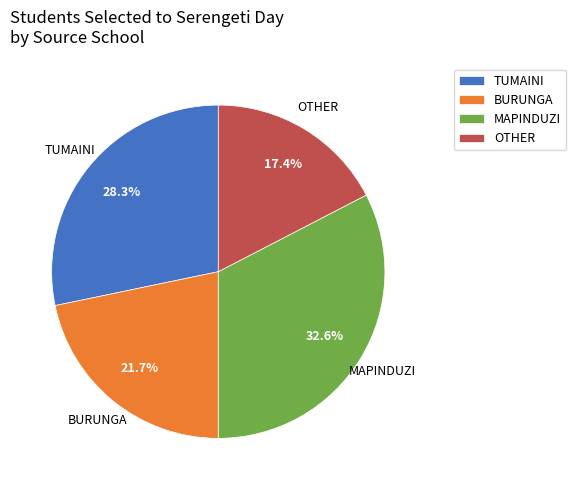

Does any single category account for the majority?

No